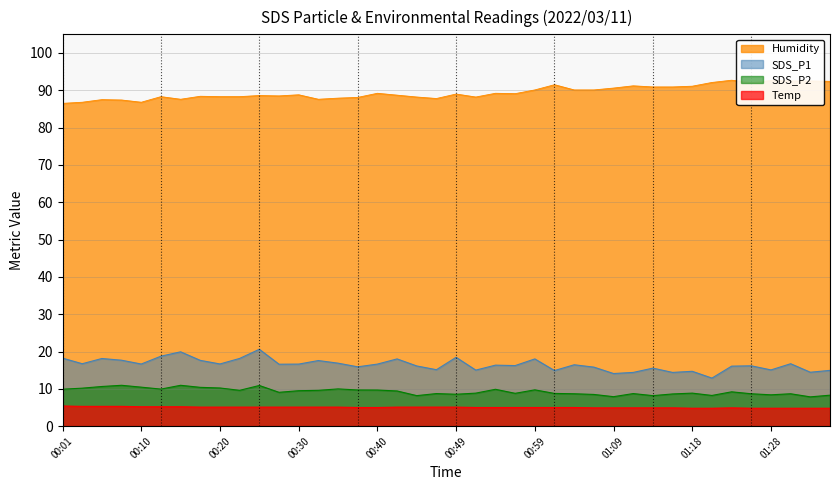

True or false: Temp has a value of 7.9 at 00:05.

False